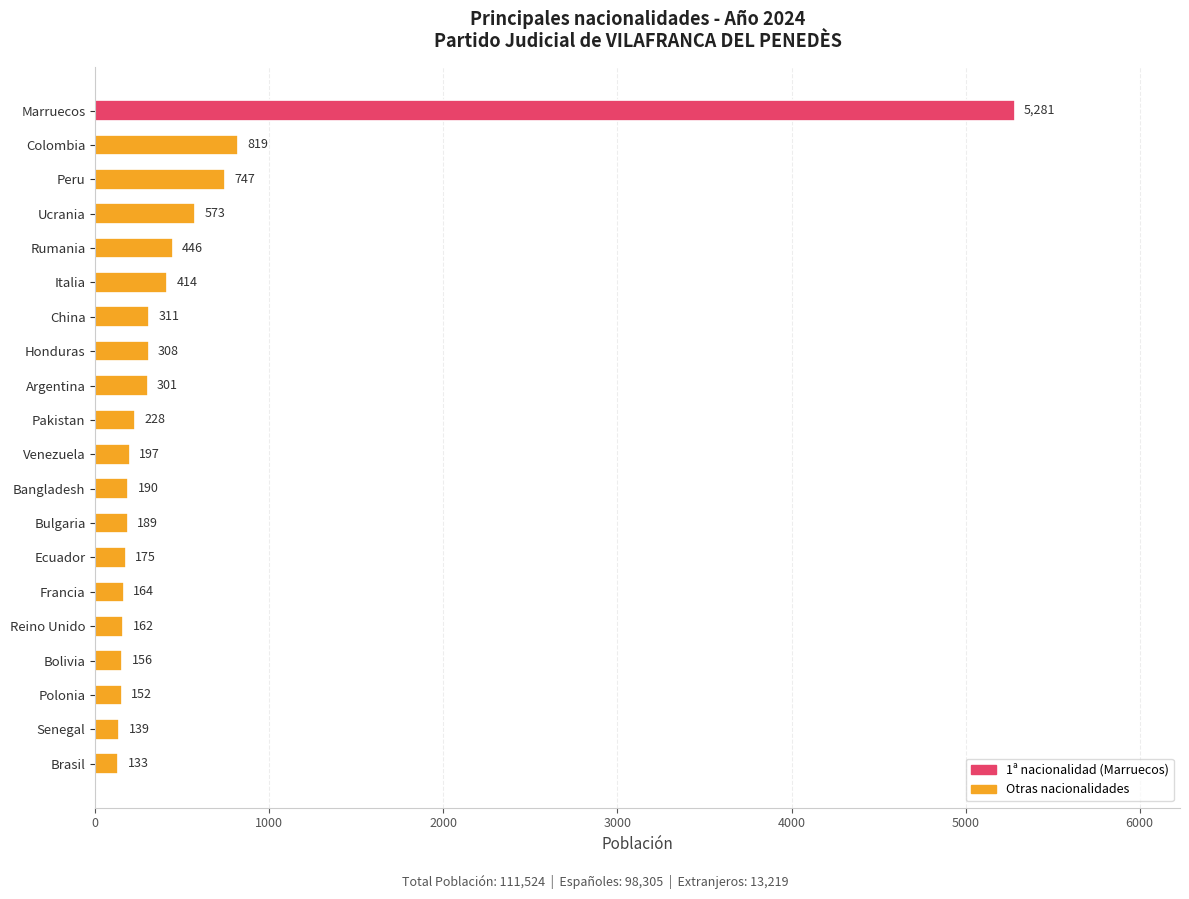

True or false: the data shows 727 at Rumania.

False